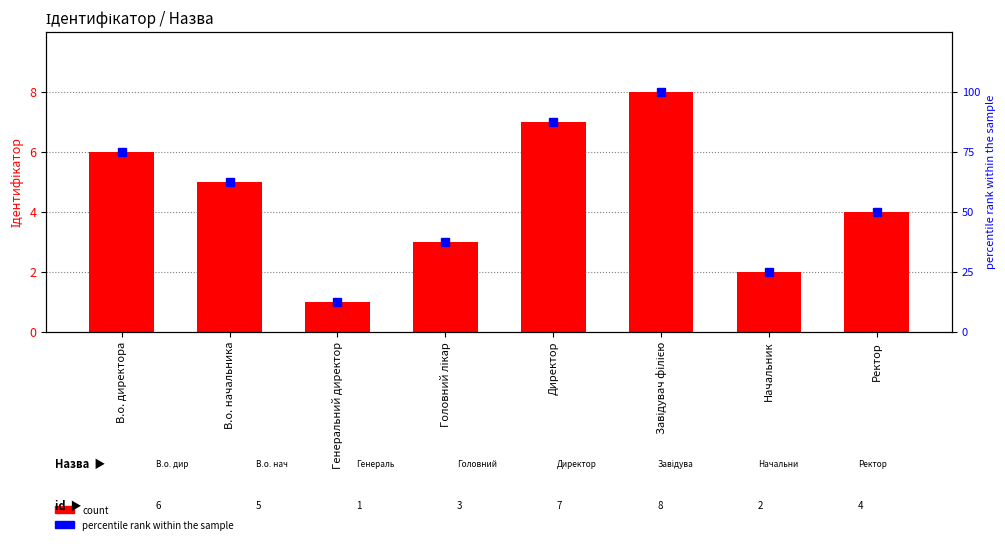

How many data points in Ідентифікатор are above 5?

3